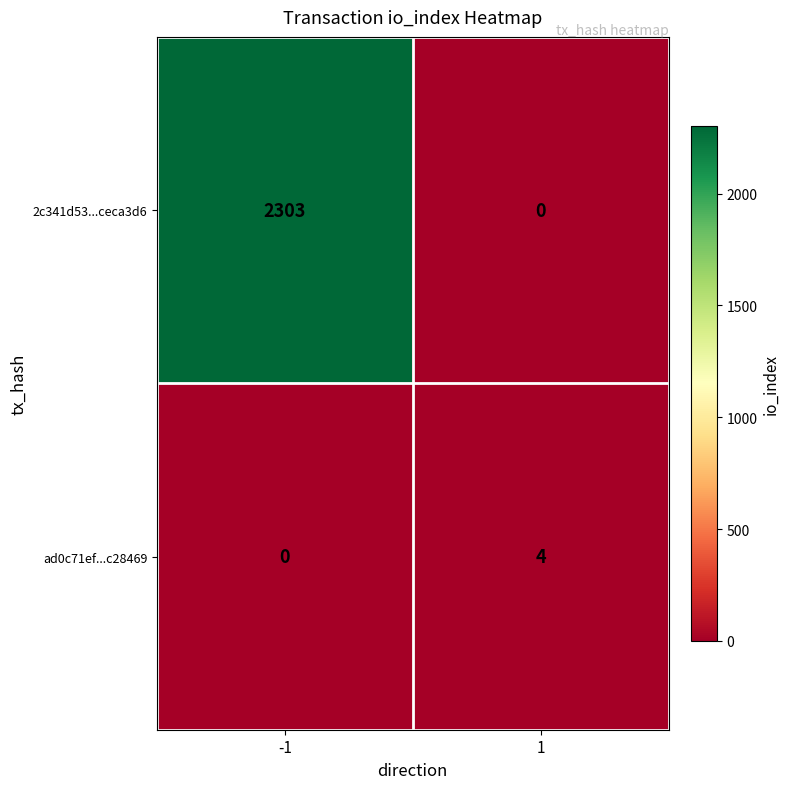

Which series has the largest total across all categories?

2c341d53...ceca3d6